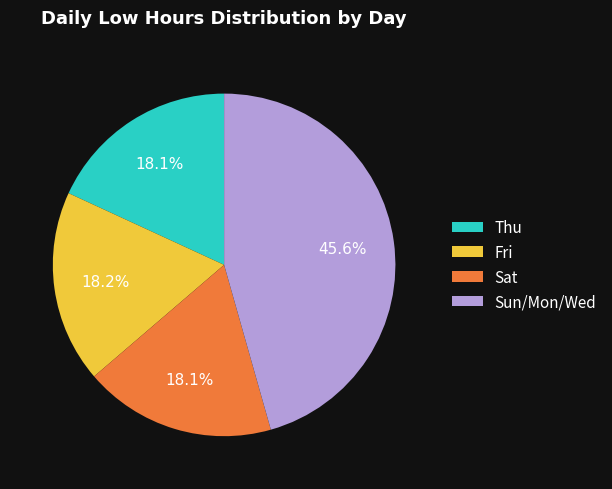

What is the largest slice in the pie chart?

Sun/Mon/Wed